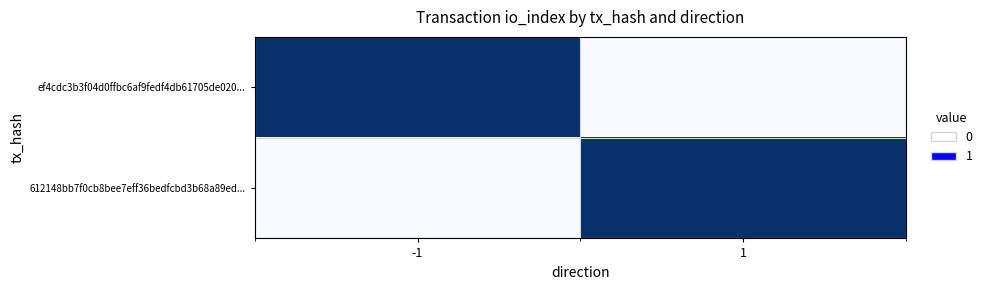

What is the total value across all series at 1?

1